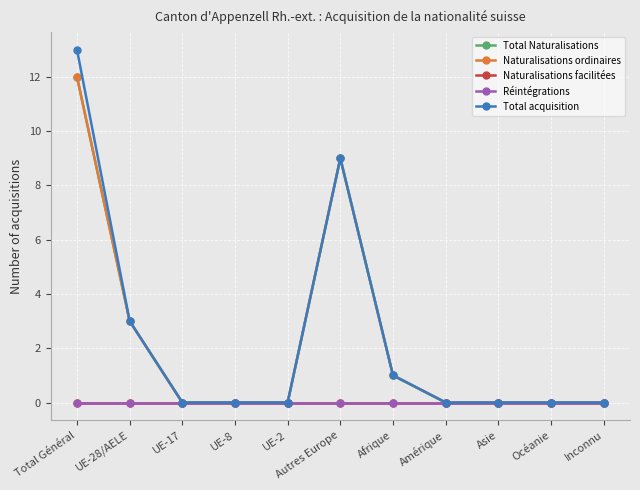

Does the chart have visible grid lines?

Yes